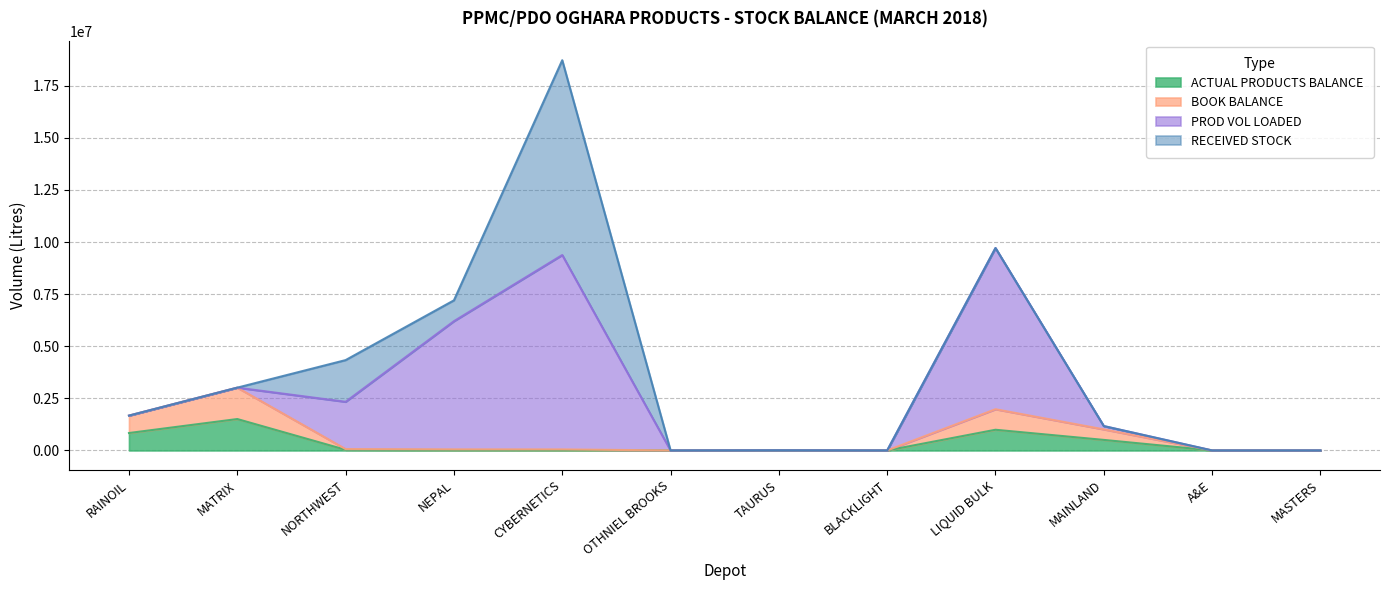

At which label does ACTUAL PRODUCTS BALANCE reach its peak?

MATRIX